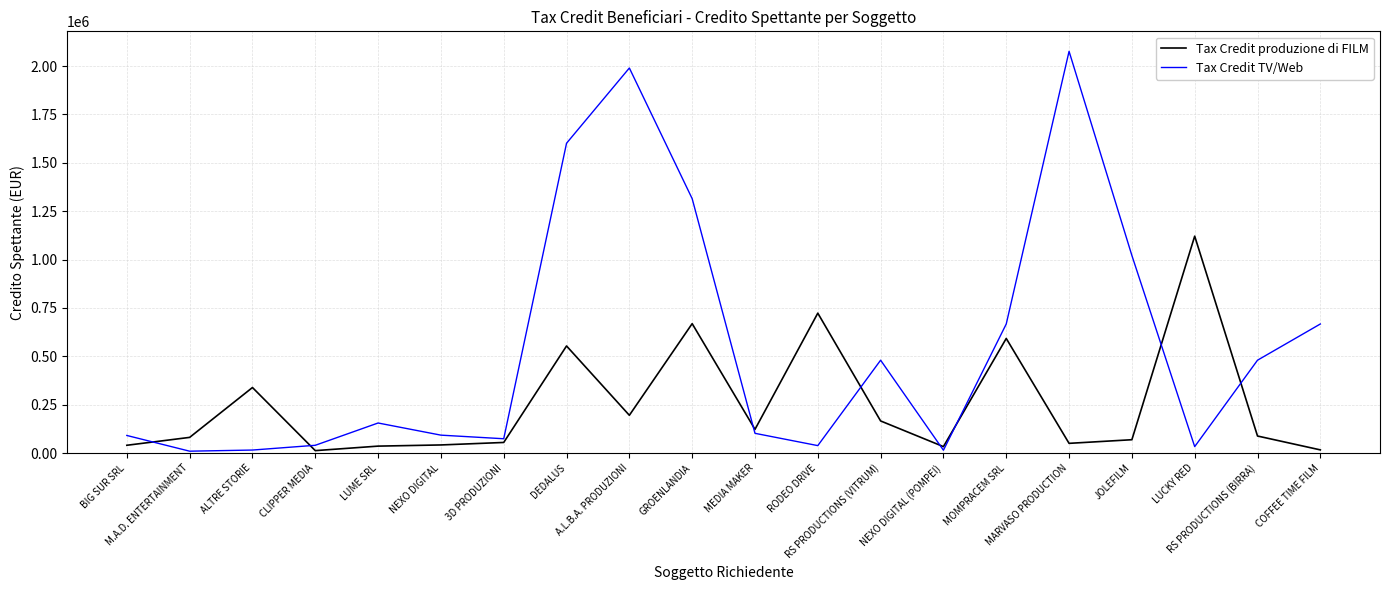

What is the total value across all series at MEDIA MAKER?

224842.1